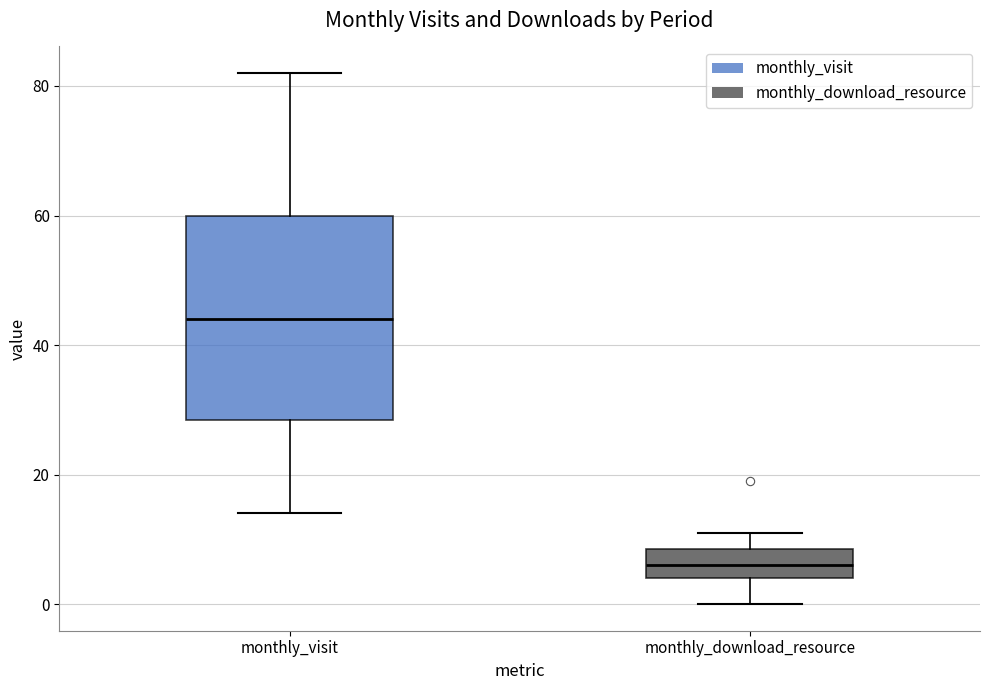

Where does the upper whisker of the box for monthly_visit end on the y-axis? The values are not printed on the chart, so give them approximately, as read against the axis.

82